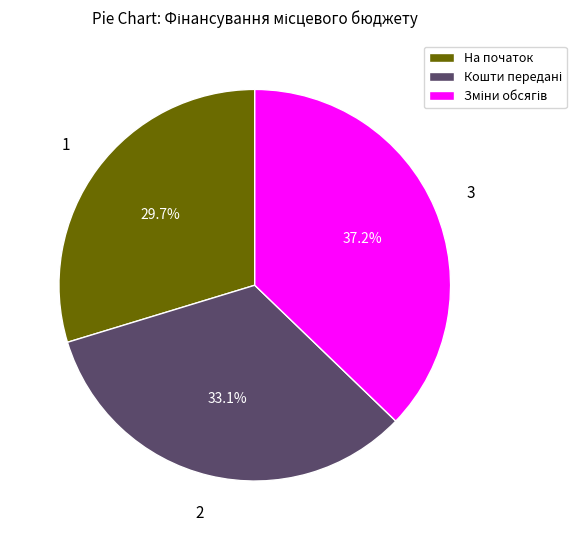

Which slice is the smallest?

На початок